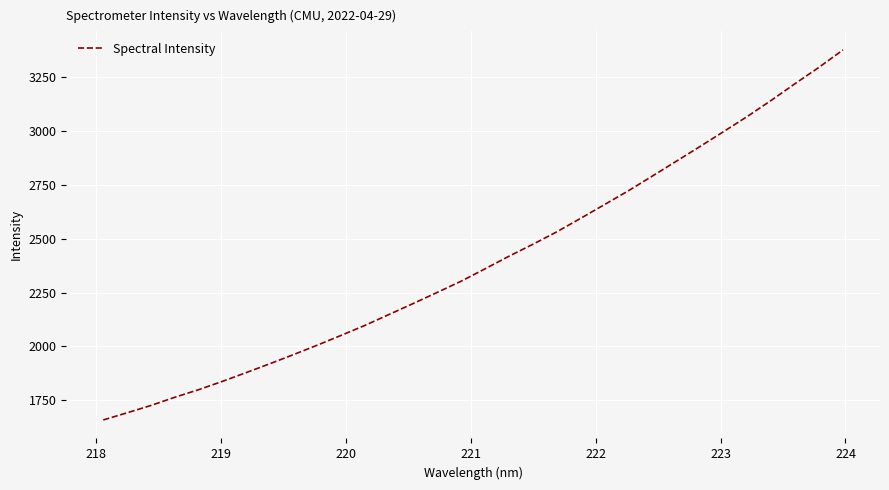

What is the sum of all values?

76758.7